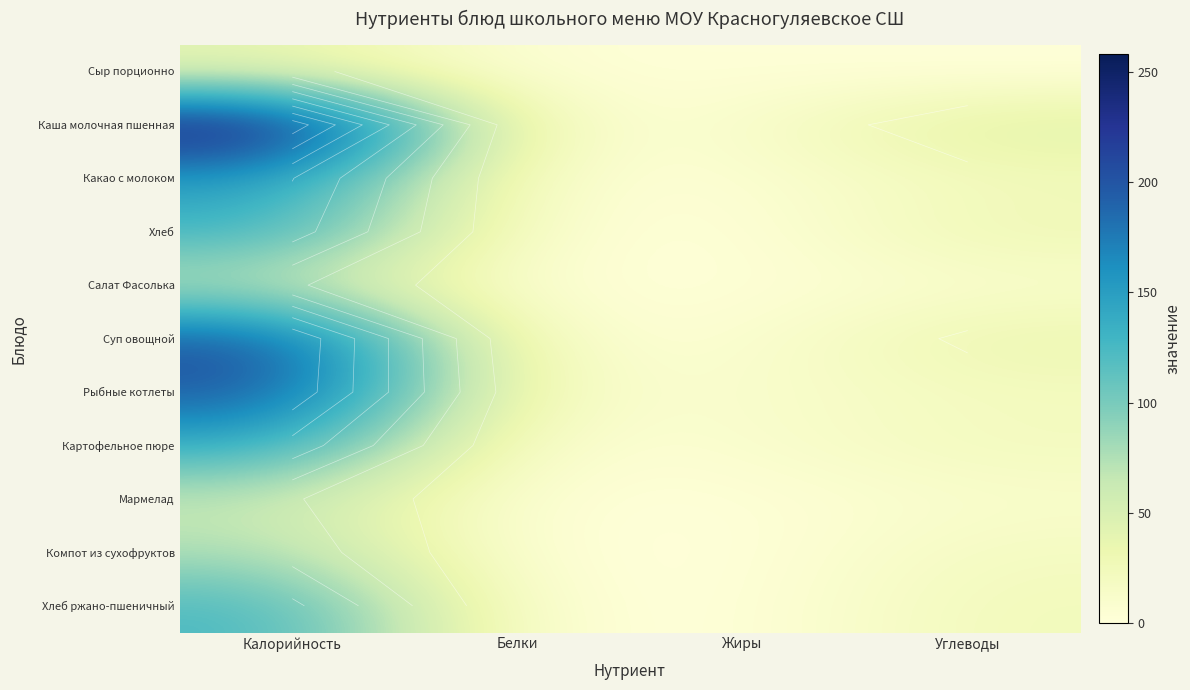

At which category is the sum across all series the highest?

Калорийность